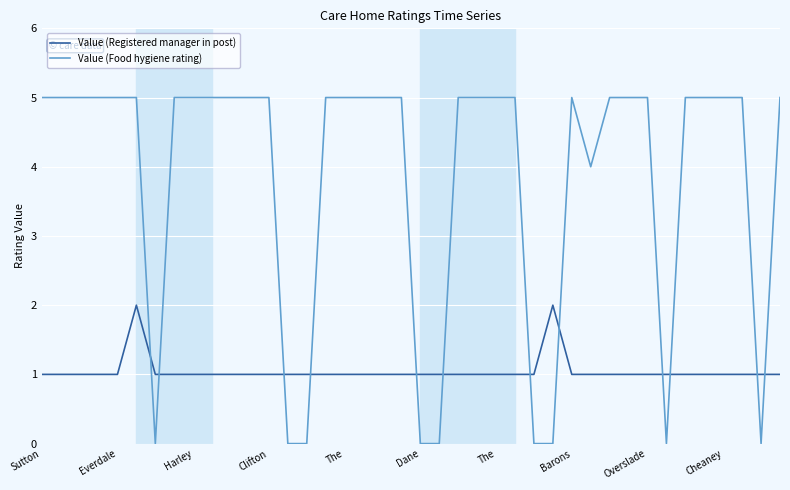

Which series has the largest range (max minus min)?

Value (Food hygiene rating)